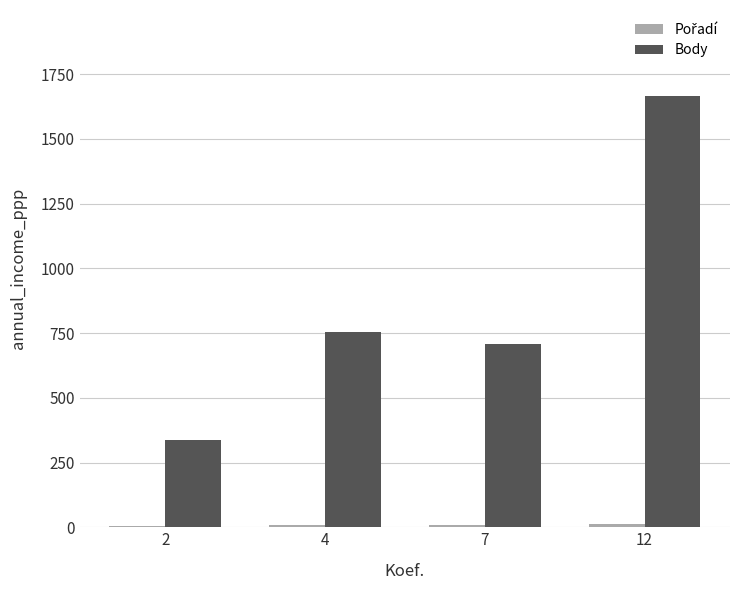

Which series changed the most between 4 and 12?

Body